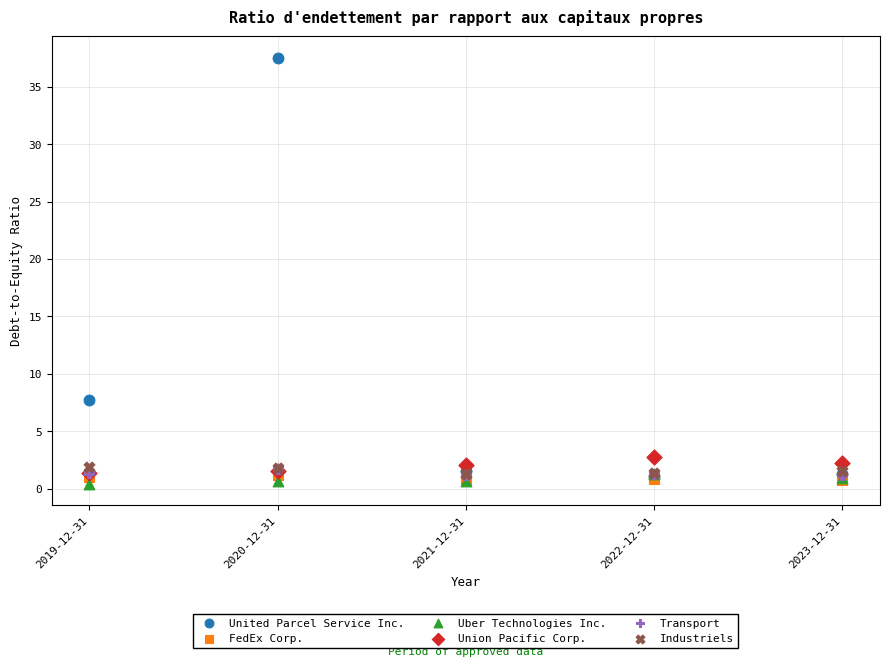

Across all series, what Y value is closest to 18?

7.7